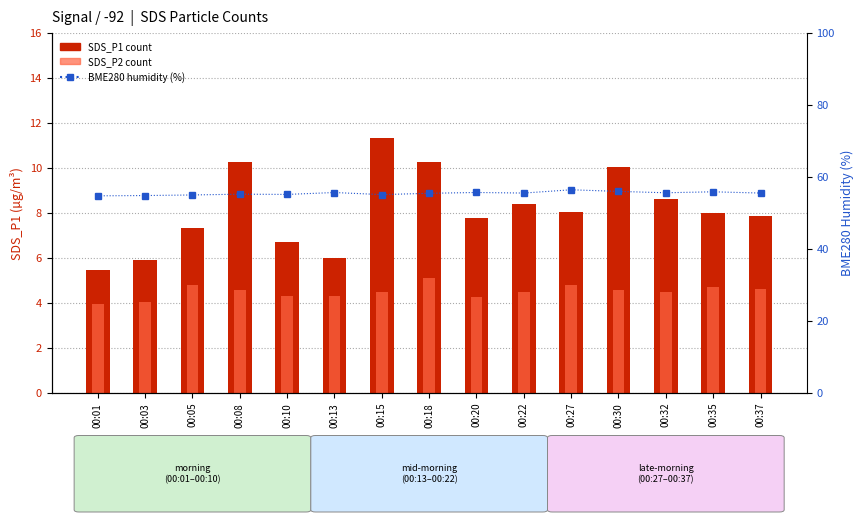

Reading left to right, list all the values displayed in this chart.

SDS_P1: 5.5	5.9	7.3	10.2	6.7	6.0	11.3	10.2	7.8	8.4	8.0	10.1	8.6	8.0	7.8
SDS_P2: 4.0	4.0	4.8	4.6	4.3	4.3	4.5	5.1	4.2	4.5	4.8	4.6	4.5	4.7	4.6
BME280_humidity: 54.7	54.8	54.9	55.2	55.1	55.6	55.0	55.4	55.6	55.5	56.4	55.9	55.5	55.8	55.5